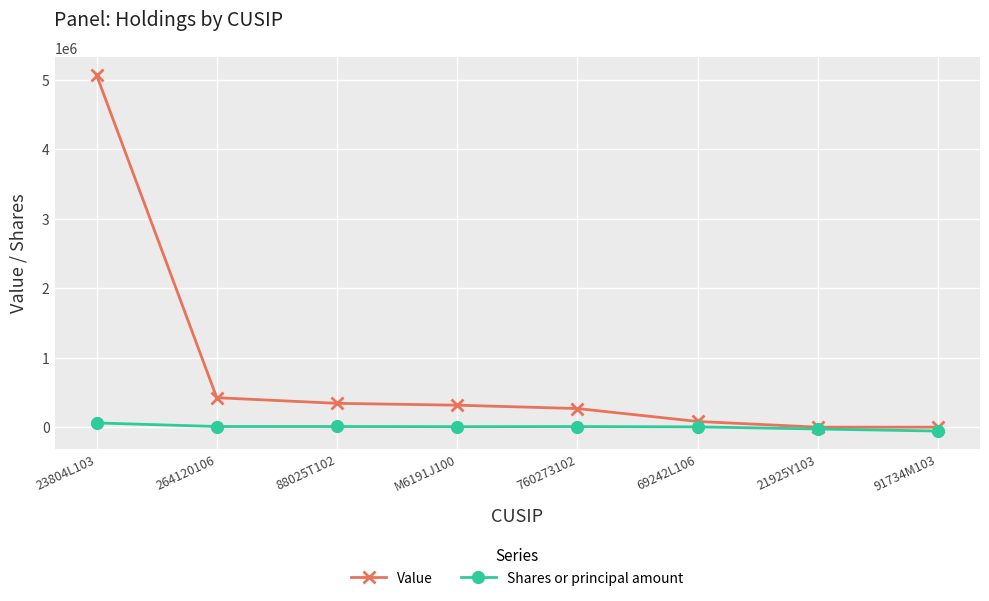

What is the total value across all series at 69242L106?

86461